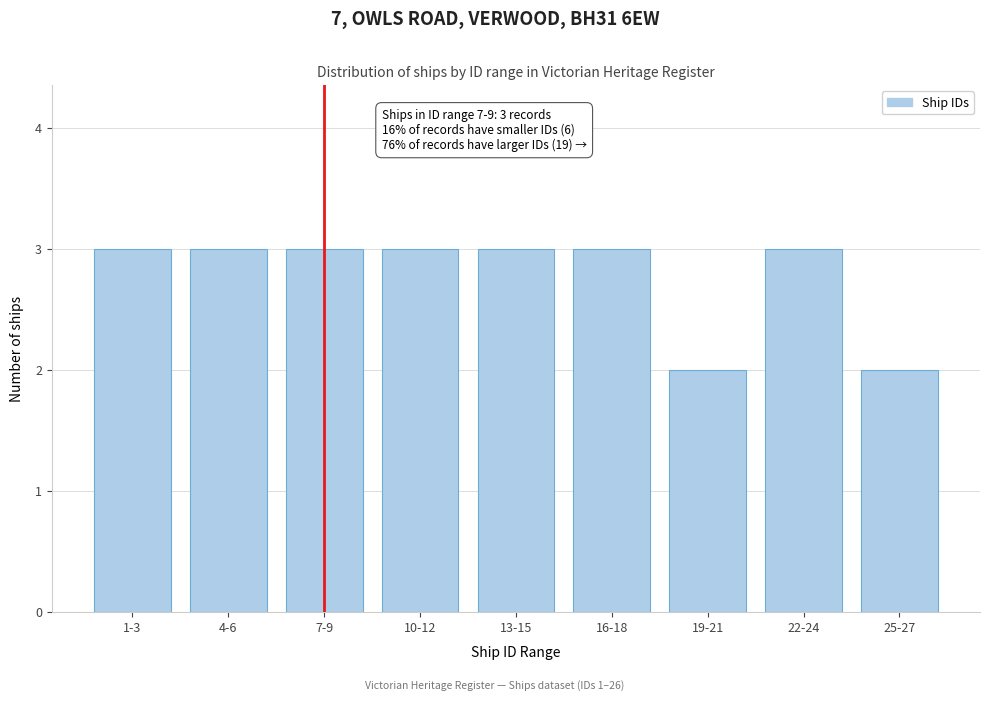

Reading left to right, list all the values displayed in this chart.

3	3	3	3	3	3	2	3	2